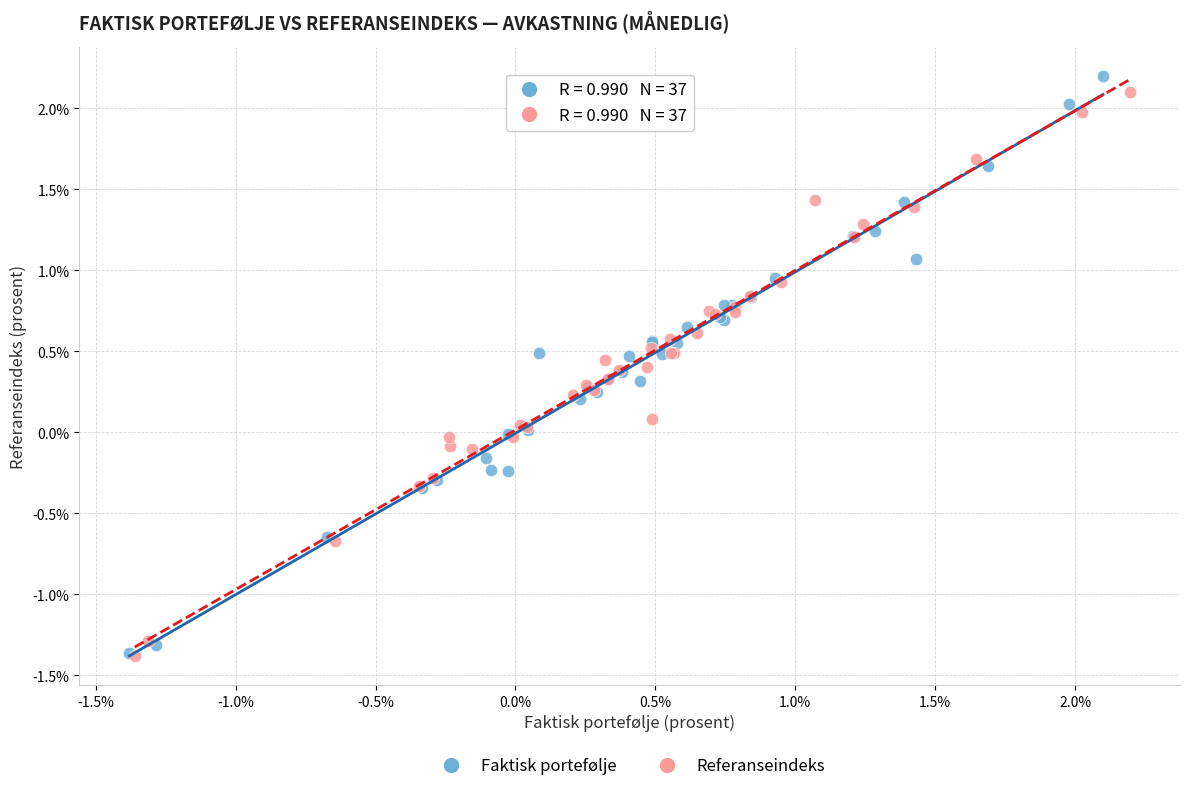

Which series contains the highest Y value?

Faktisk portefølje